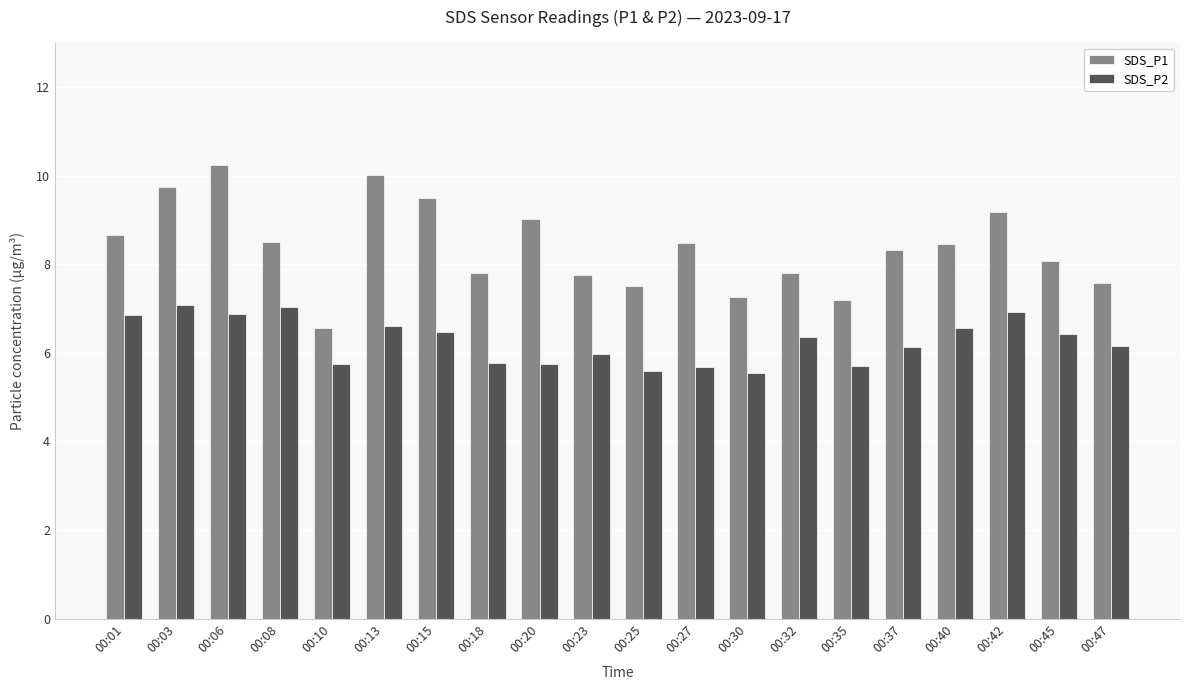

List the series in order of their overall mean, highest first.

SDS_P1, SDS_P2